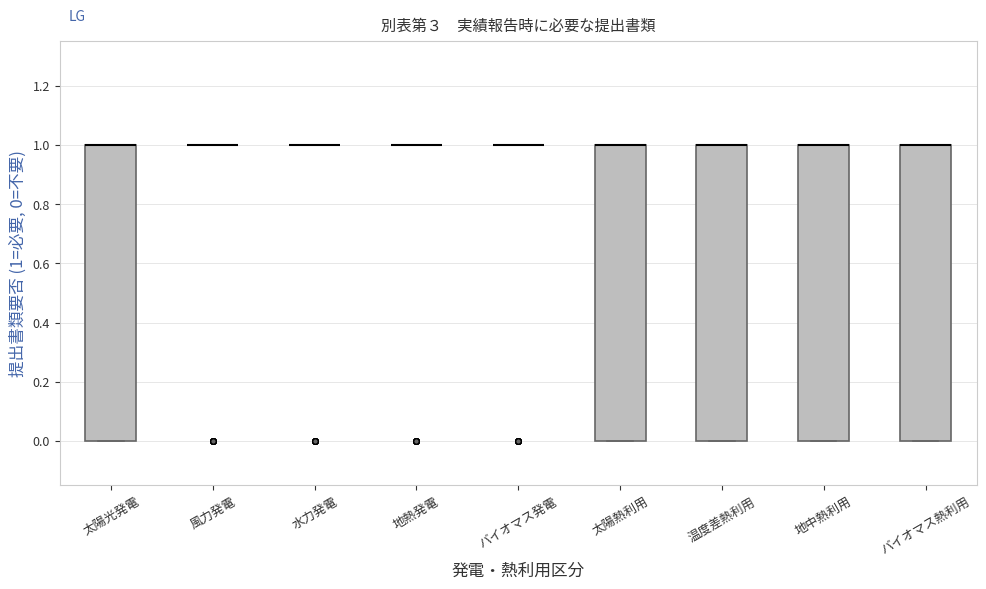

Where is the lower edge of the box for 温度差熱利用 on the y-axis? The values are not printed on the chart, so give them approximately, as read against the axis.

0